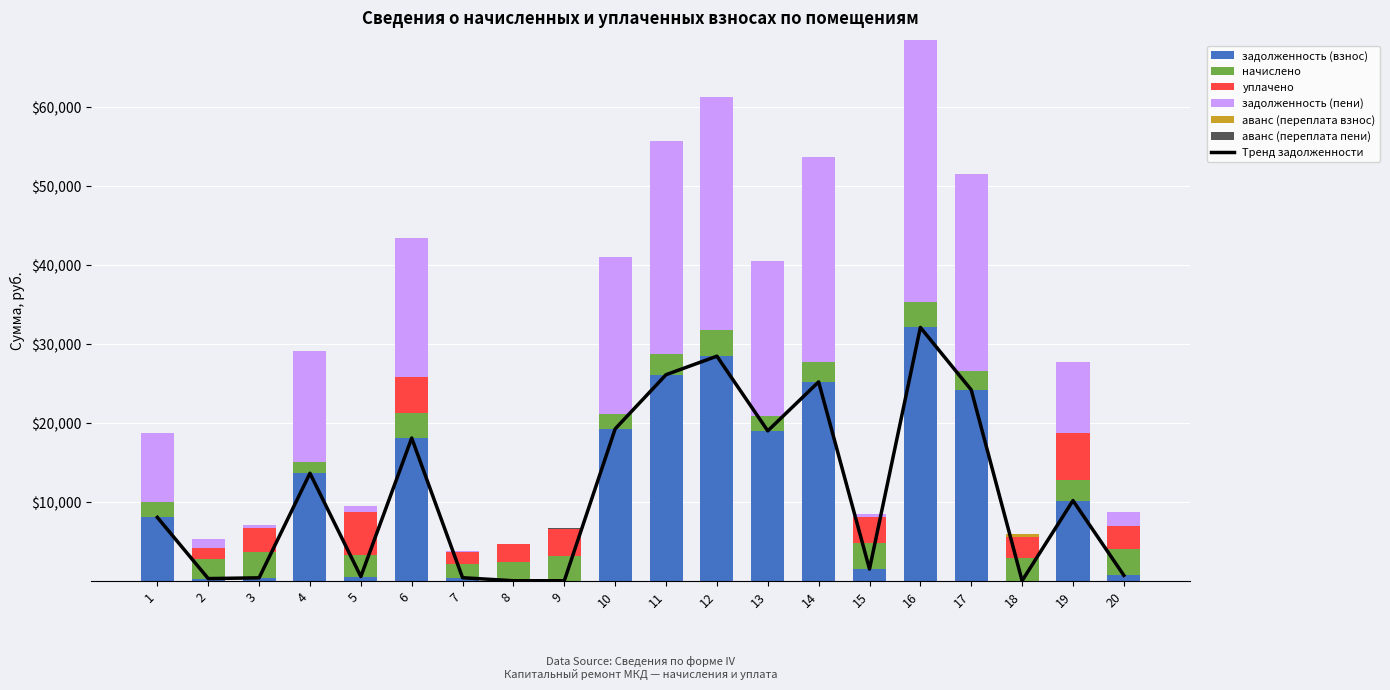

What is the spread (max minus min) of values at 18?

2877.1